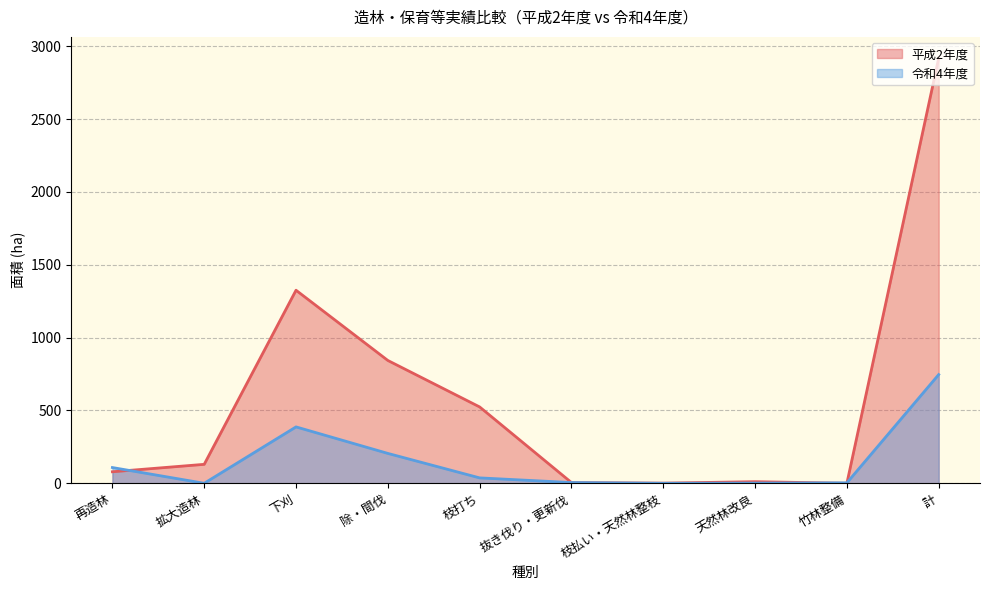

True or false: 令和4年度 has more than 0 points higher than both neighbors.

True